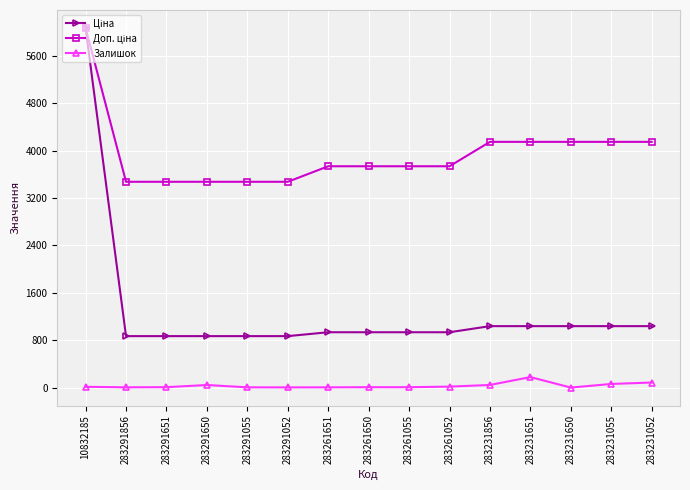

What is the greatest value displayed?

6067.2